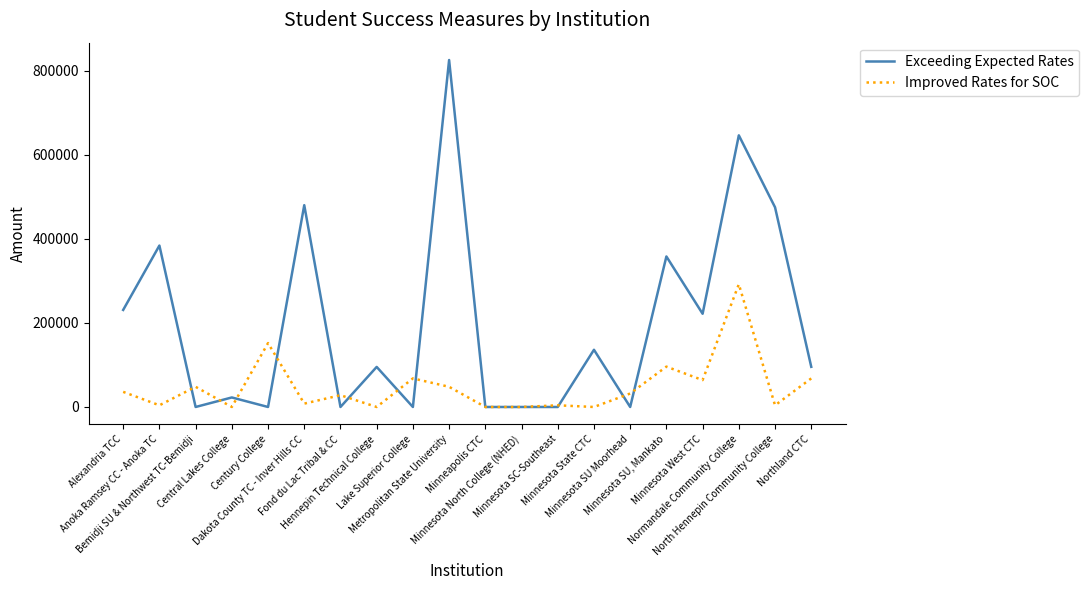

True or false: Exceeding Expected Rates has more than 0 interior local peaks.

True